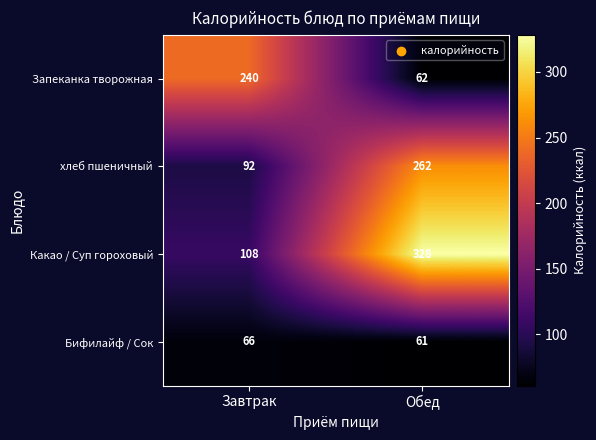

What is the spread (max minus min) of values at Завтрак?

174